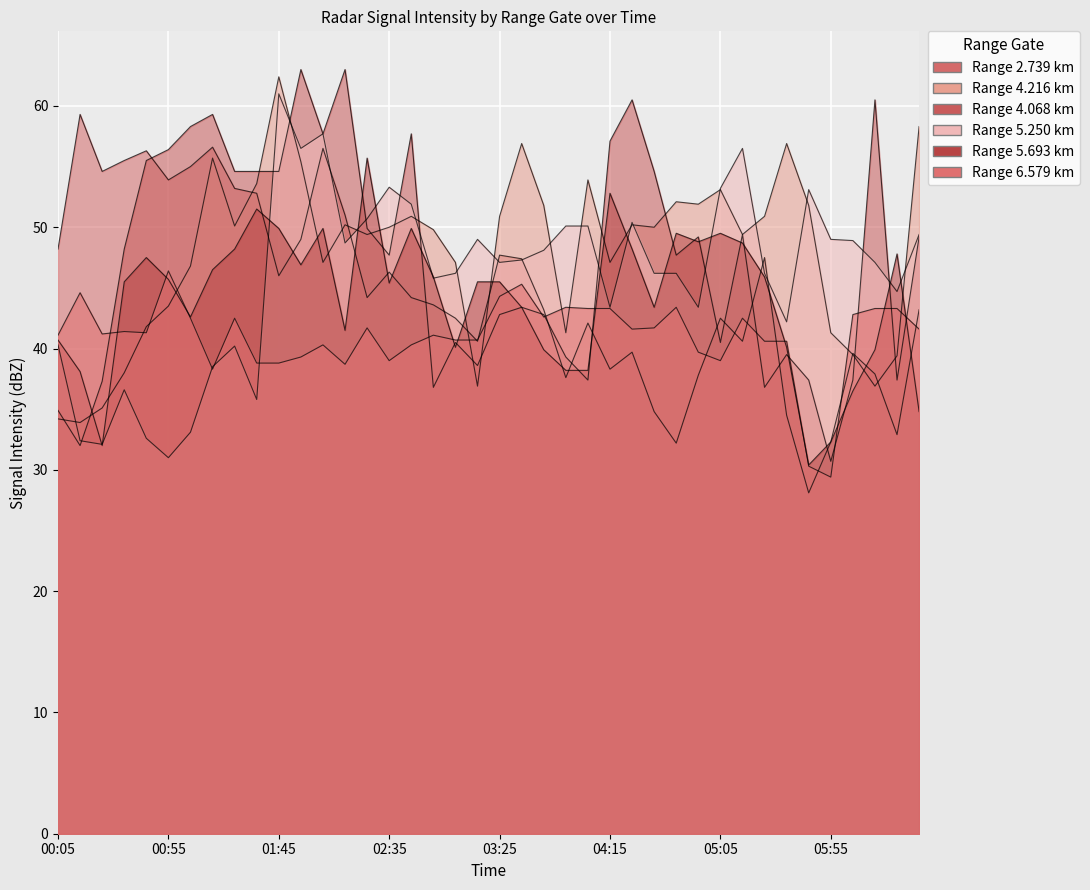

Where is the first local minimum for 4.068?

2021/09/17 00:15